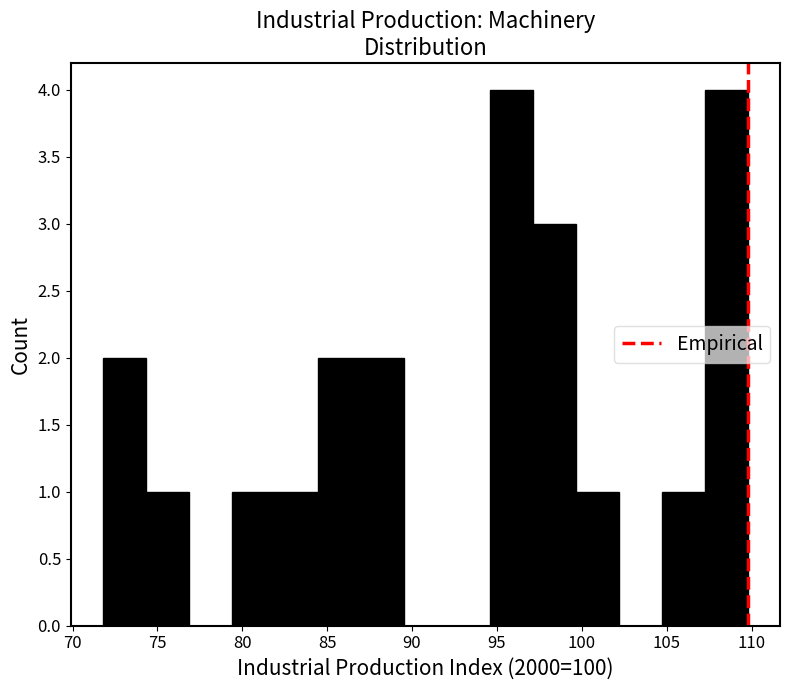

Reading left to right, list every bar in this chart as the range it spans on the x-axis followed by its height. Neither the bar edges nor the heights are printed on the chart, so give them approximately, as read against the axes.

72.0 to 74.5: 2
74.5 to 77.0: 1
77.0 to 79.5: 0
79.5 to 82.0: 1
82.0 to 84.5: 1
84.5 to 87.0: 2
87.0 to 89.5: 2
89.5 to 92.0: 0
92.0 to 94.5: 0
94.5 to 97.0: 4
97.0 to 99.5: 3
99.5 to 102.0: 1
102.0 to 104.5: 0
104.5 to 107.0: 1
107.0 to 110.0: 4